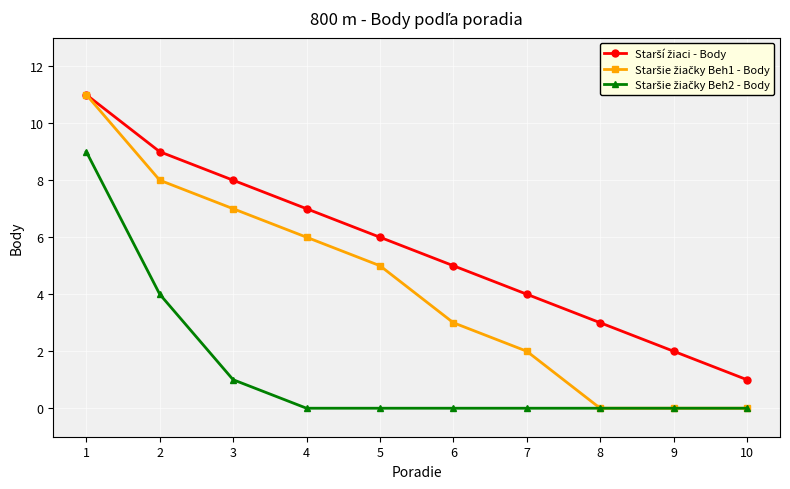

How many lines are shown in the chart?

3